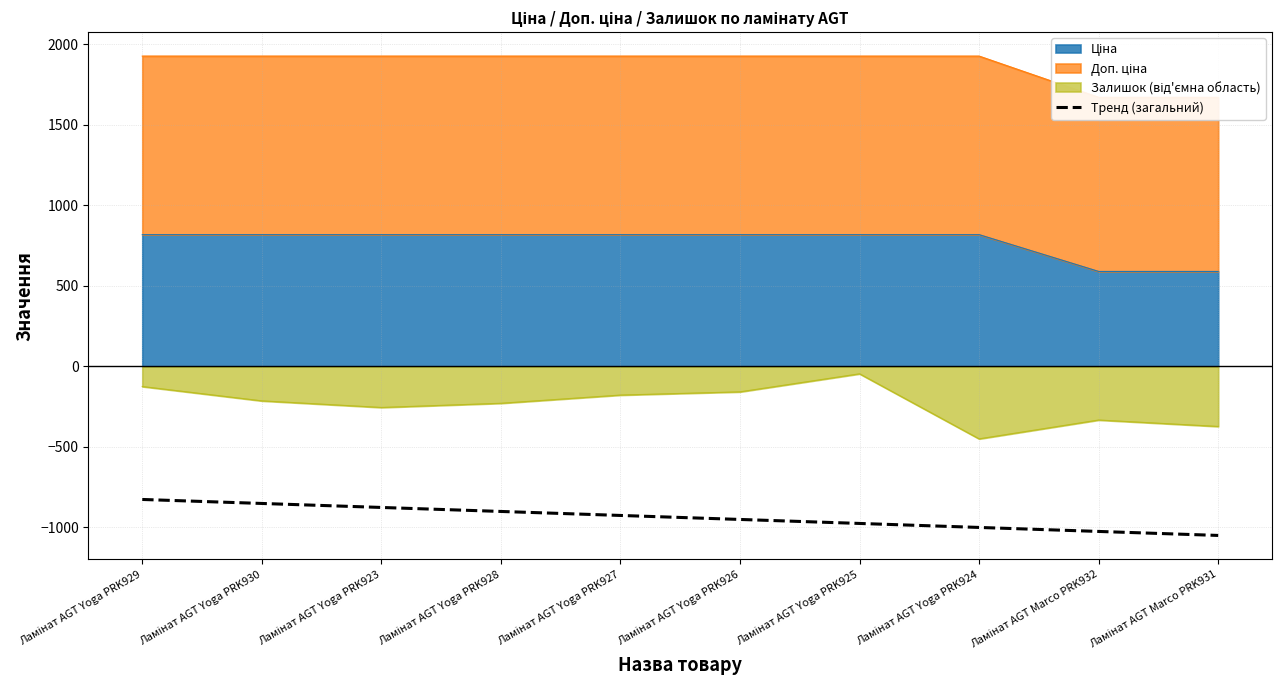

What is the difference between the second highest and second lowest values?

173.8